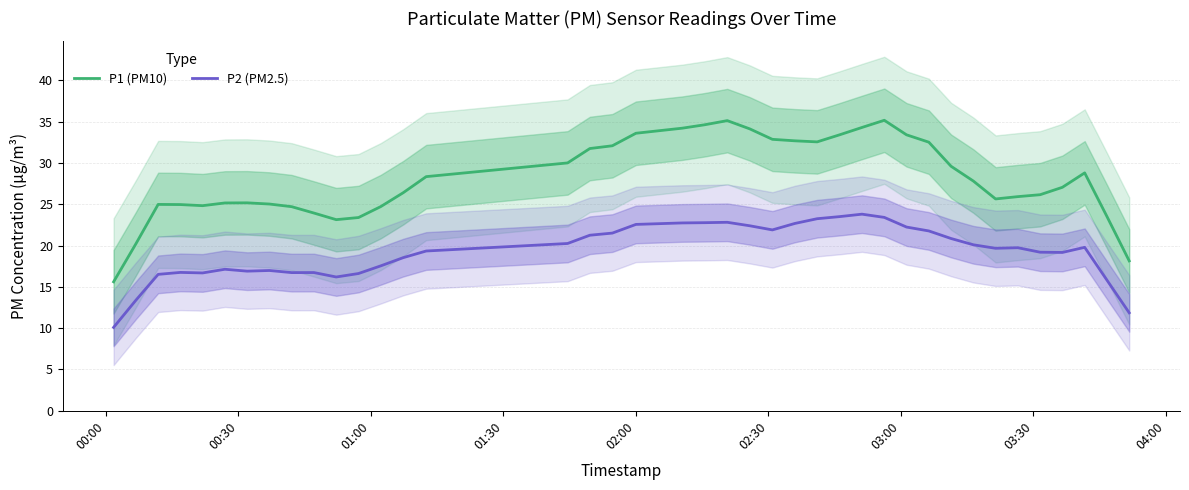

True or false: P2 (PM2.5) and P1 (PM10) intersect in this chart.

False